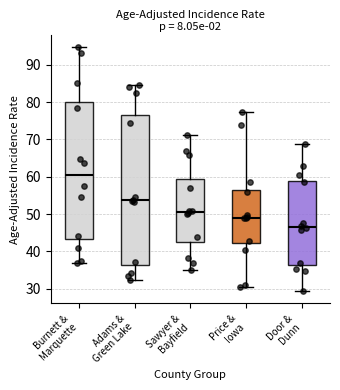

Reading left to right, transcribe this box plot: for each box, give where its median line is, the range the box spans, and where its two whiskers end, as read against the y-axis. The values are not printed on the chart, so give them approximately, as read against the axis.

Burnett & Marquette: median 61, box 43 to 80, whiskers 37 to 95
Adams & Green Lake: median 54, box 36 to 76, whiskers 32 to 85
Sawyer & Bayfield: median 50, box 43 to 59, whiskers 35 to 71
Price & Iowa: median 49, box 42 to 57, whiskers 30 to 78
Door & Dunn: median 46, box 36 to 59, whiskers 29 to 69